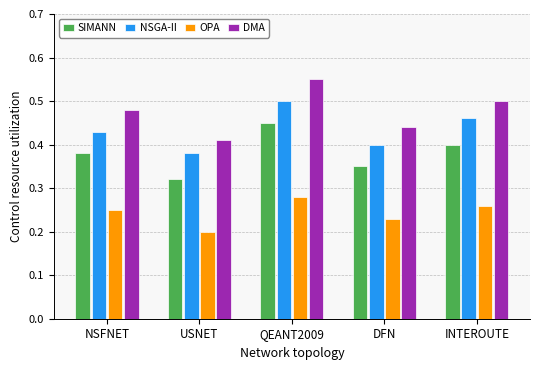

Which series has the largest total across all categories?

DMA